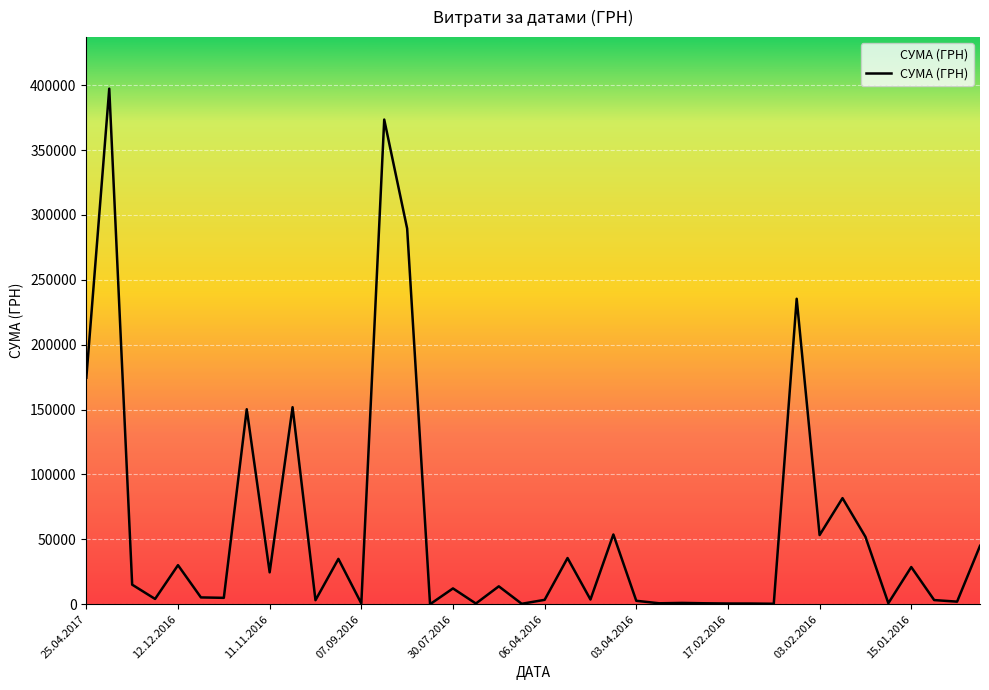

Is this an area chart (filled region under the line)?

Yes